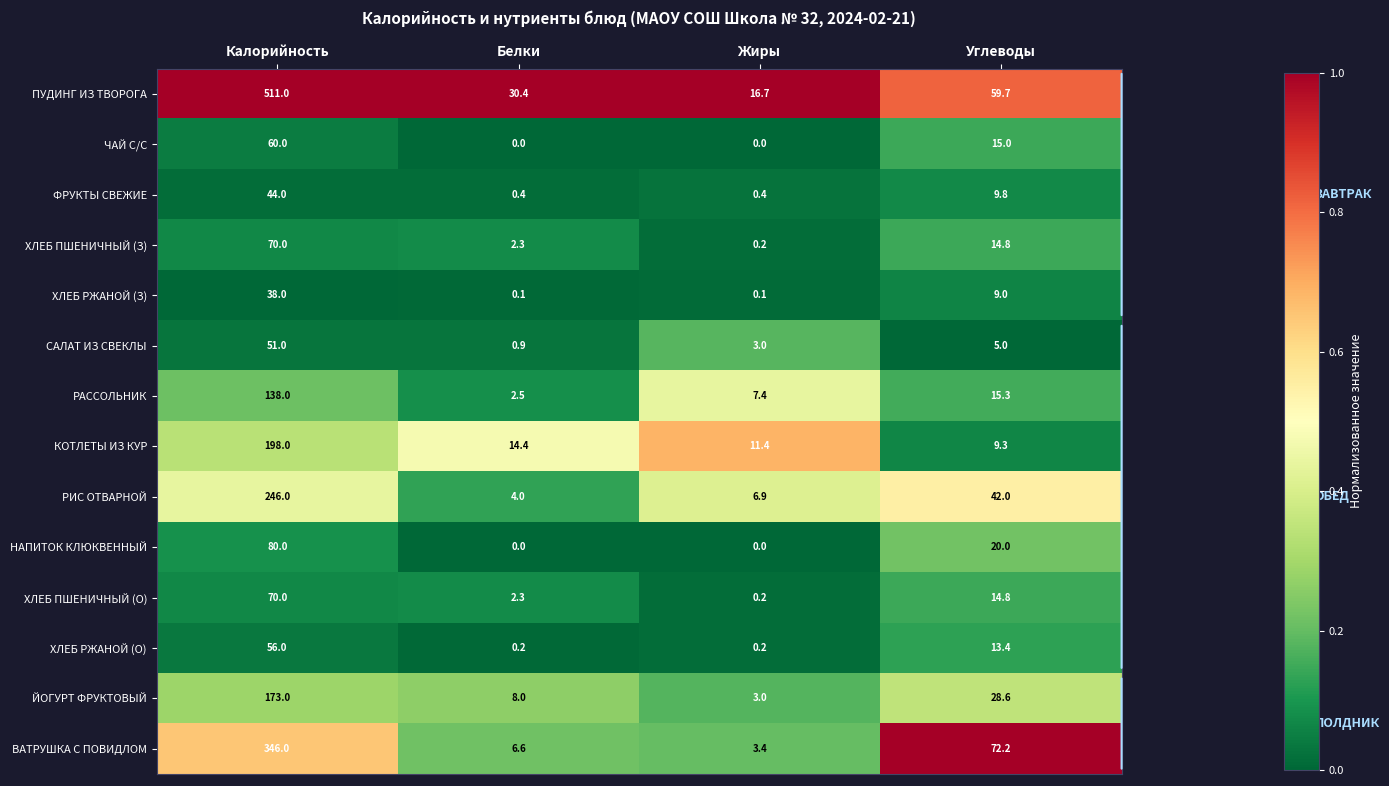

At which label does ПУДИНГ ИЗ ТВОРОГА reach its peak?

Калорийность